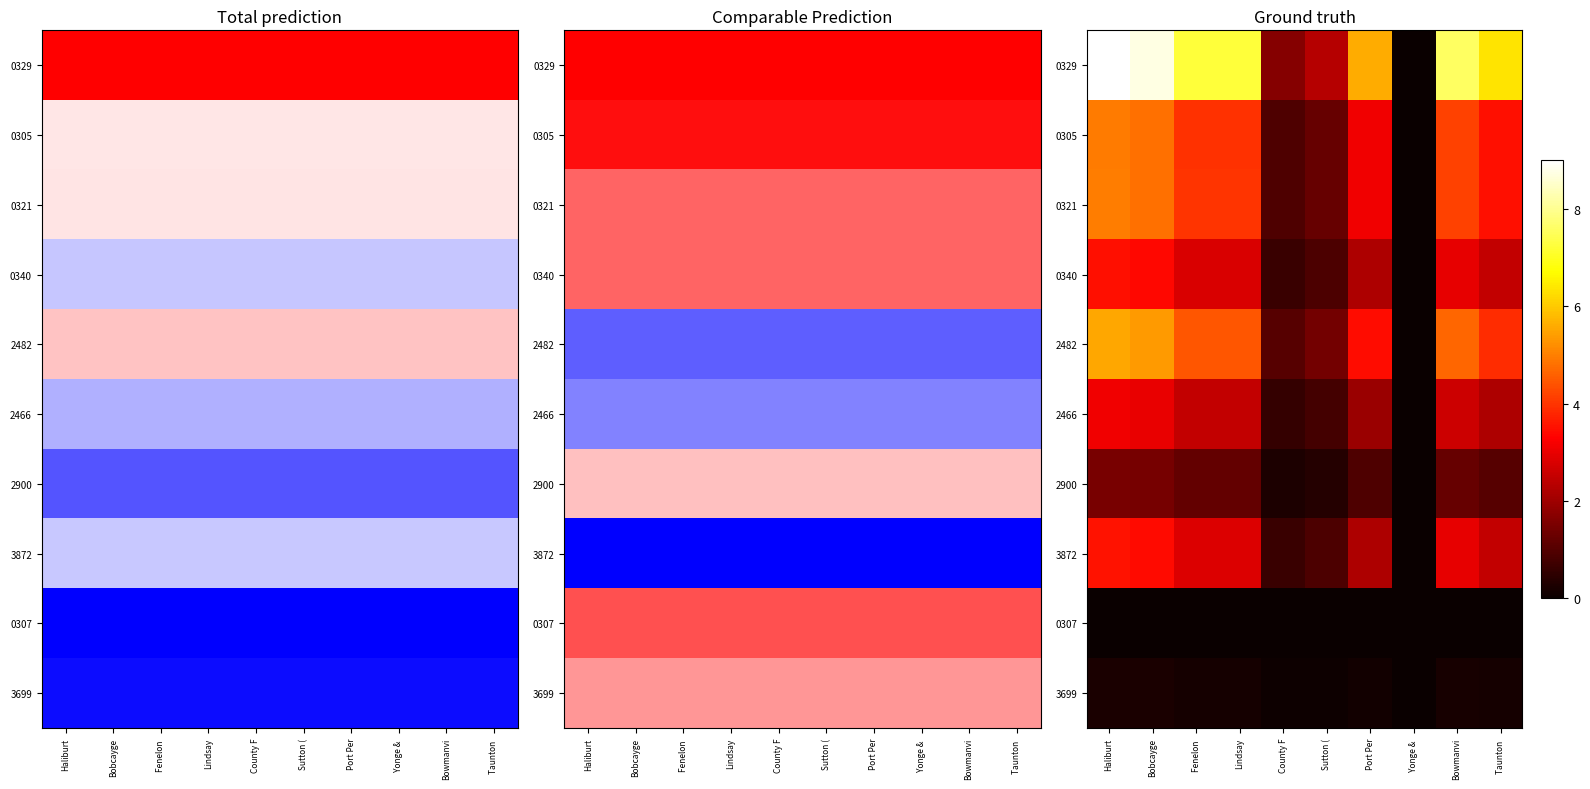

List the labels in order of 2466 value, largest first.

Haliburt, Bobcayge, Bowmanvi, Fenelon, Lindsay, Taunton, Port Per, Sutton (, County F, Yonge &